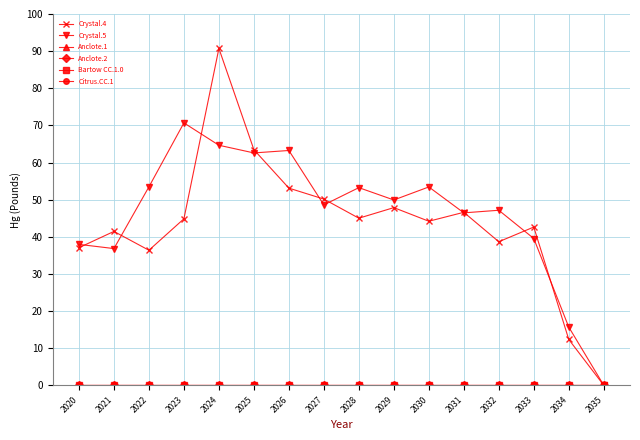

Which category has the highest value in the Bartow CC.1.0 series?

2020